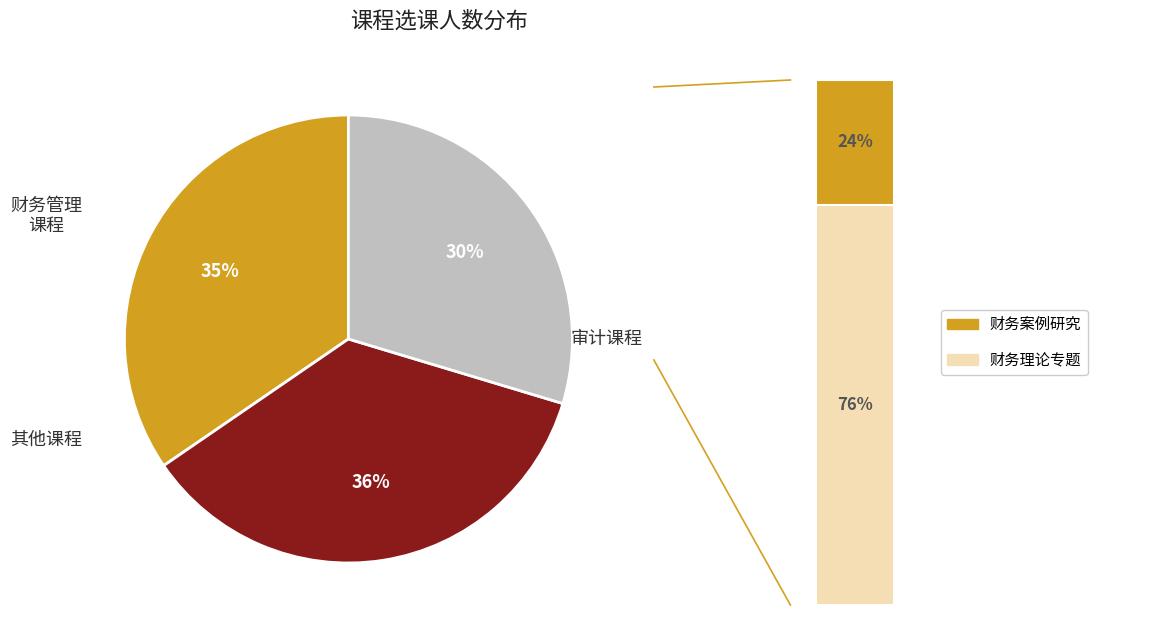

Is there any slice that represents more than half of the pie?

No